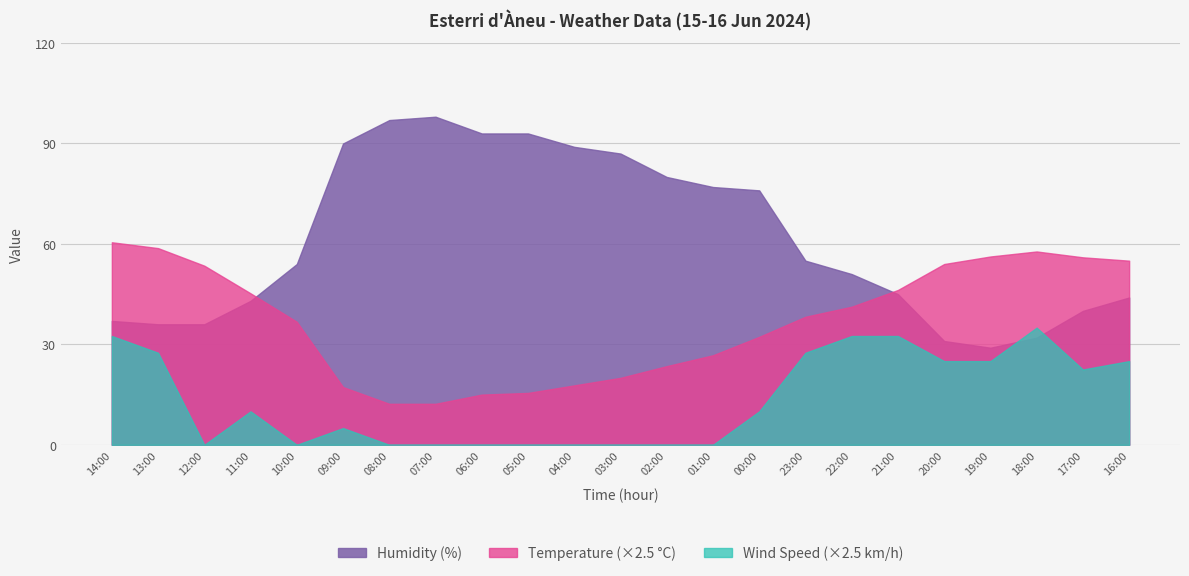

What is the difference between the second highest and minimum values in the Wind Speed (km/h) series?

13.0